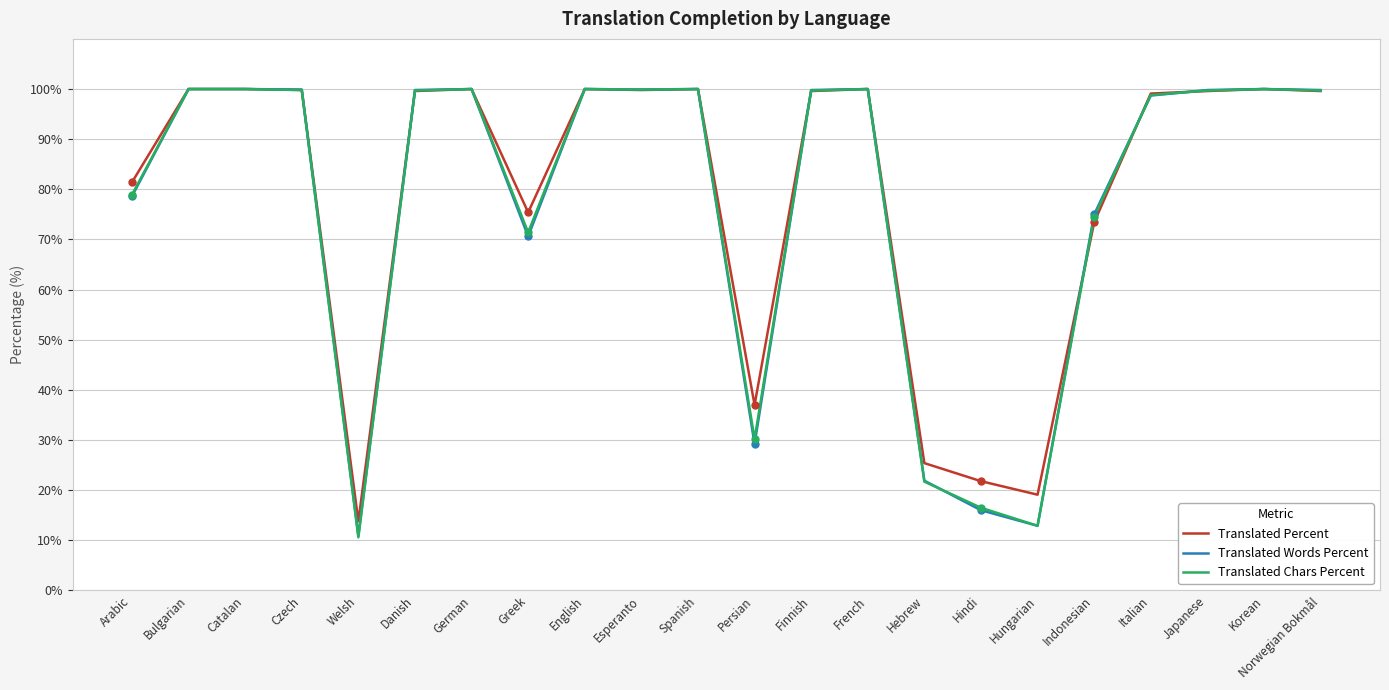

What is the lowest value of the Translated Percent series?

13.8